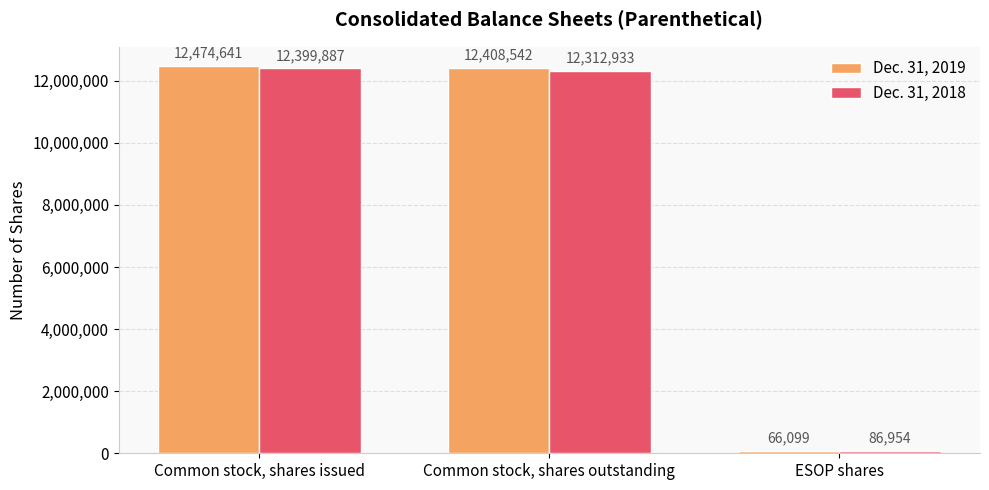

Rank the series at Common stock, shares outstanding from highest to lowest value.

Dec. 31, 2019, Dec. 31, 2018